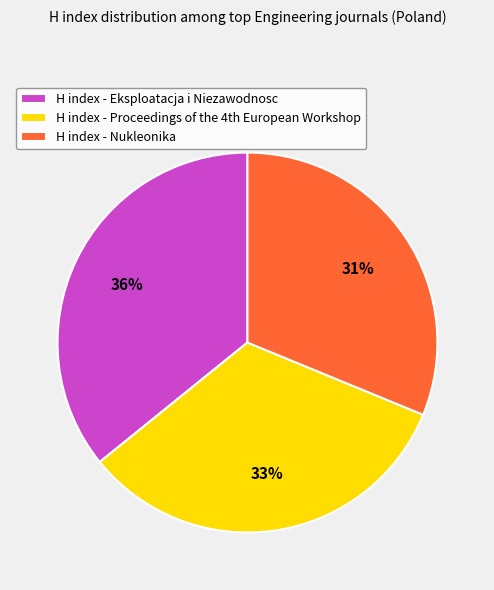

Which slice is the largest?

H index - Eksploatacja i Niezawodnosc